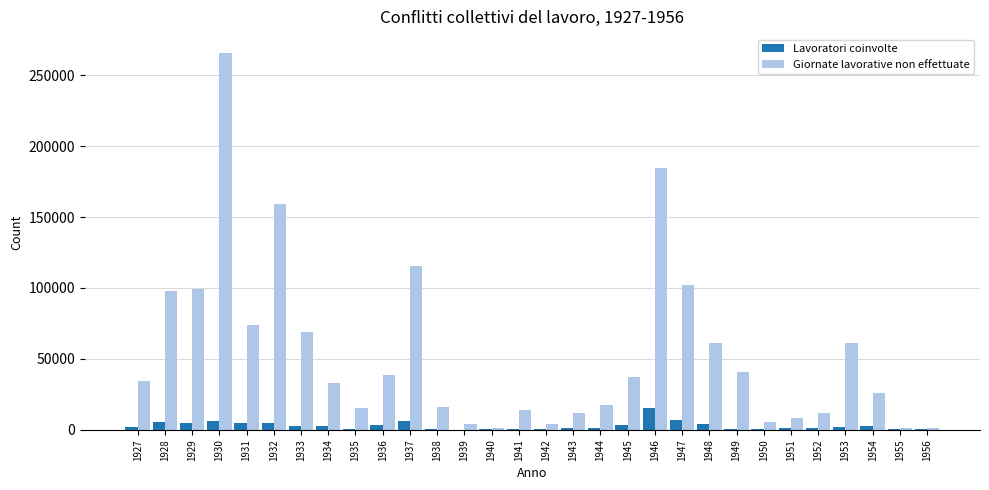

What is the highest value of the Lavoratori coinvolte series?

15173